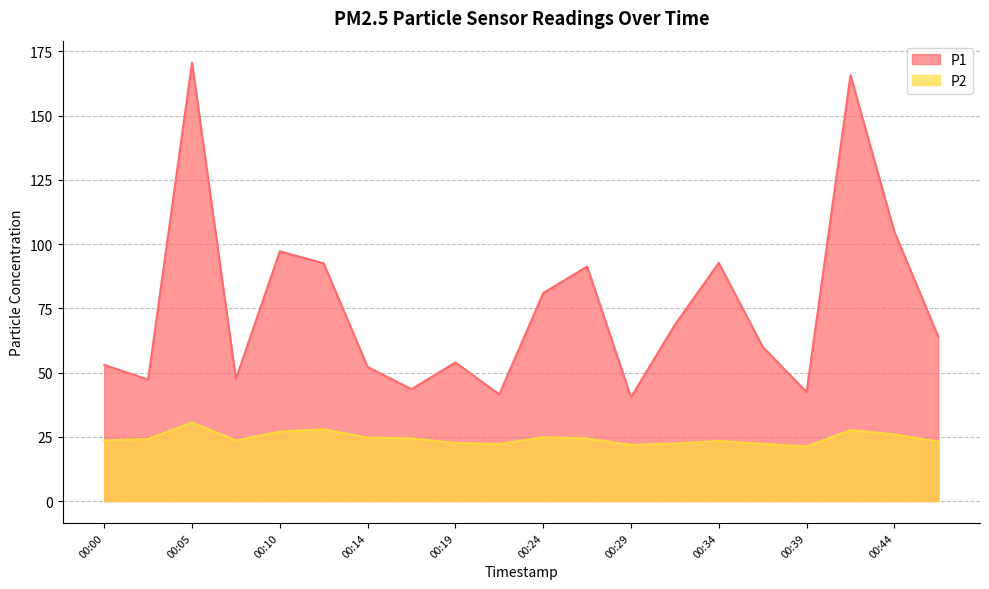

What is the maximum value shown in the chart?

170.7